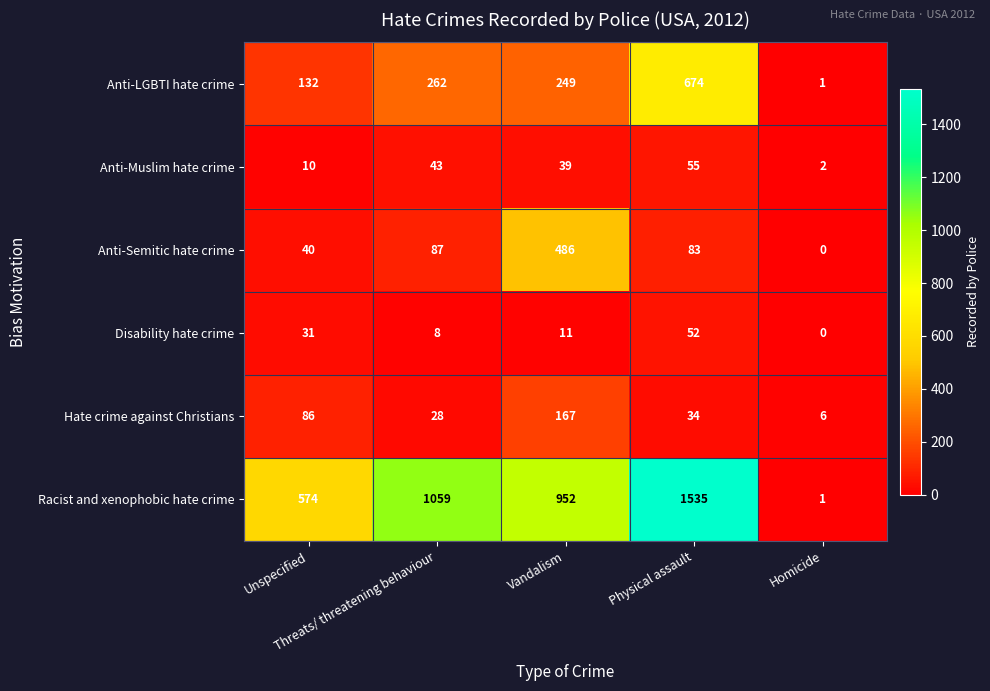

Which series has the largest total across all categories?

Racist and xenophobic hate crime